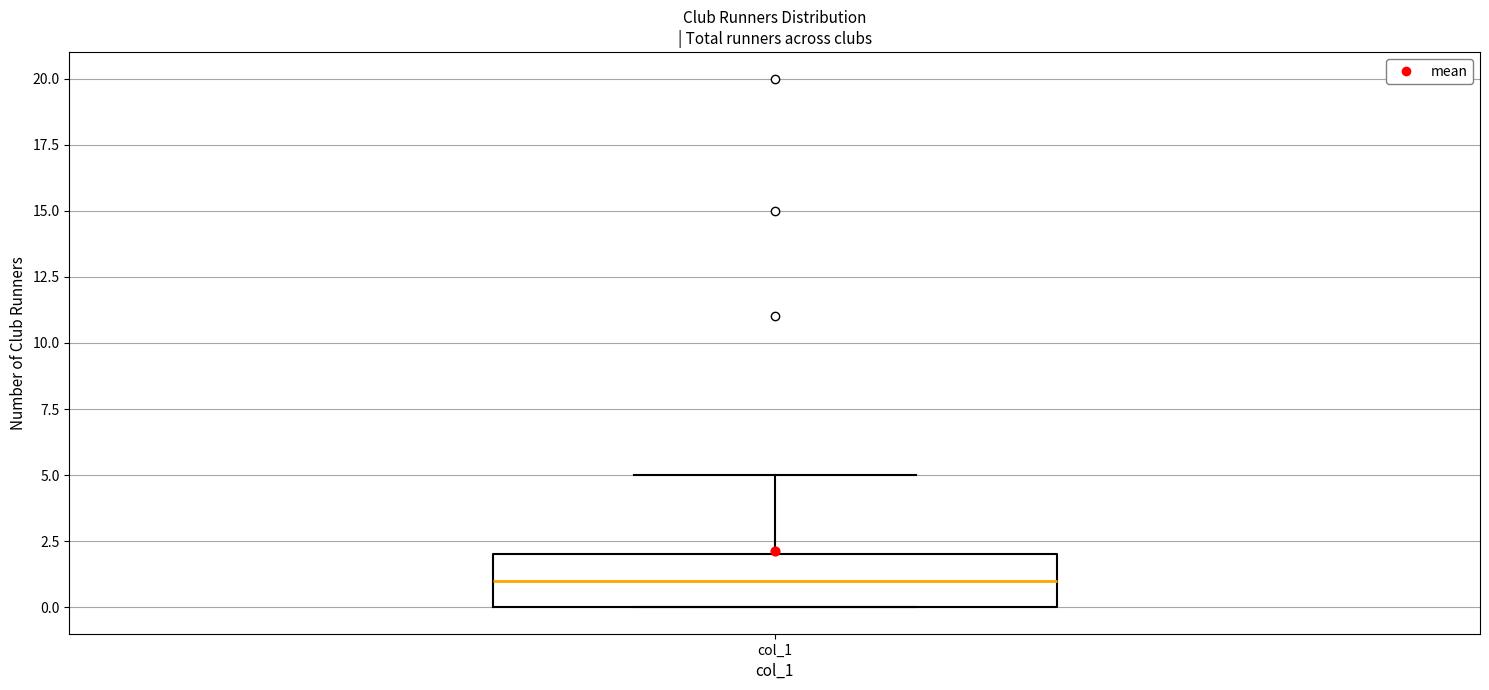

Where is the upper edge of the box for col_1 on the y-axis? The values are not printed on the chart, so give them approximately, as read against the axis.

2